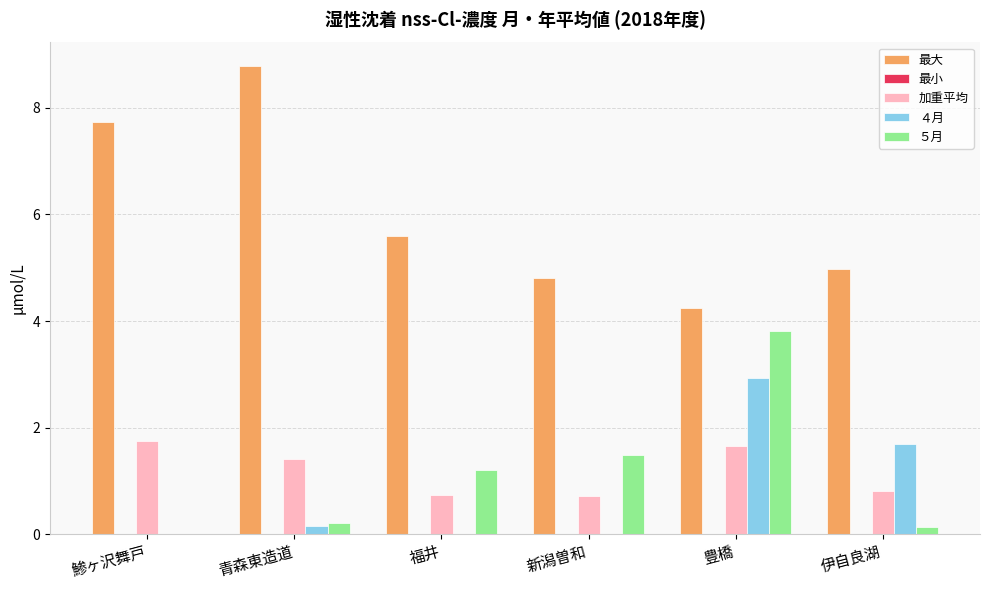

At which label is ５月 closest to 1?

福井